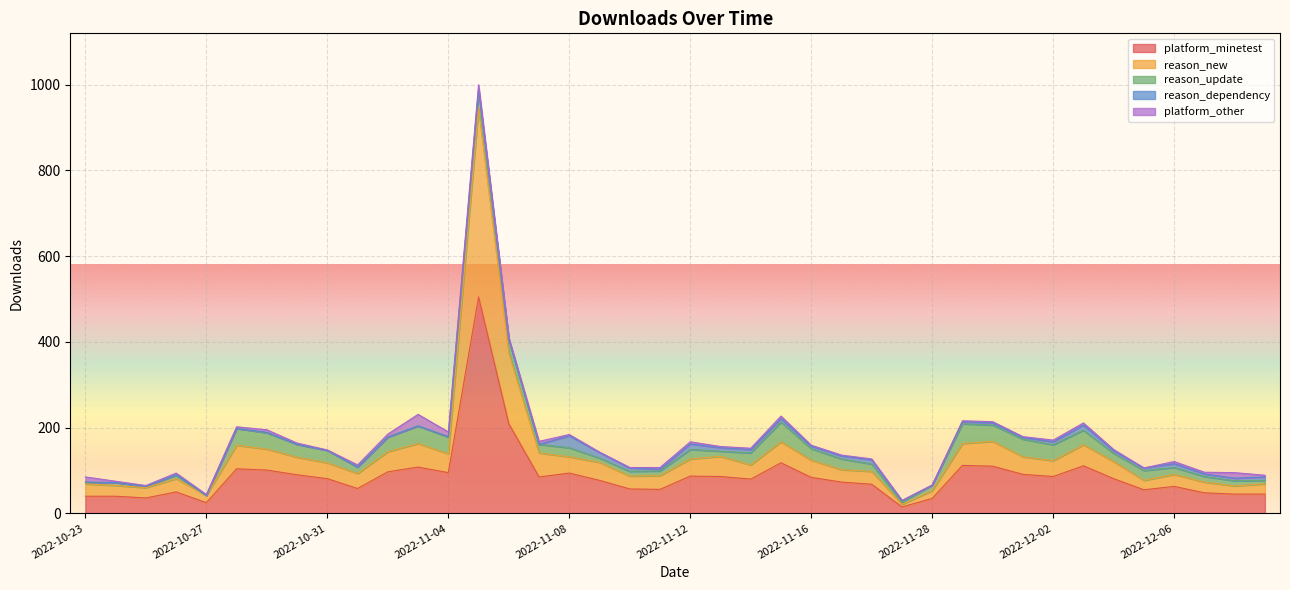

True or false: reason_dependency and platform_minetest cross at least once.

False